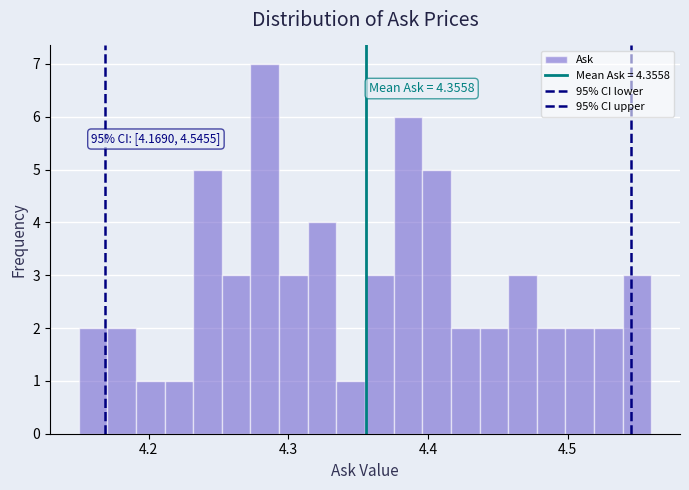

Around what value on the x-axis is the tallest bar? Give the approximate position of its centre, as read against the axis.

4.28